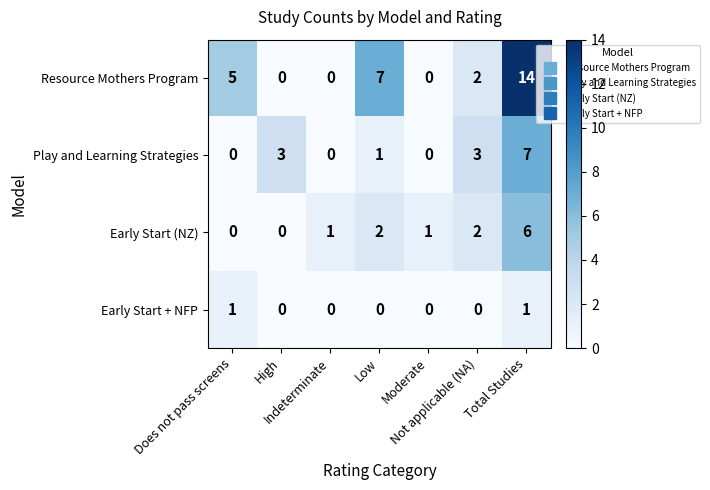

What is the maximum value for Play and Learning Strategies?

7